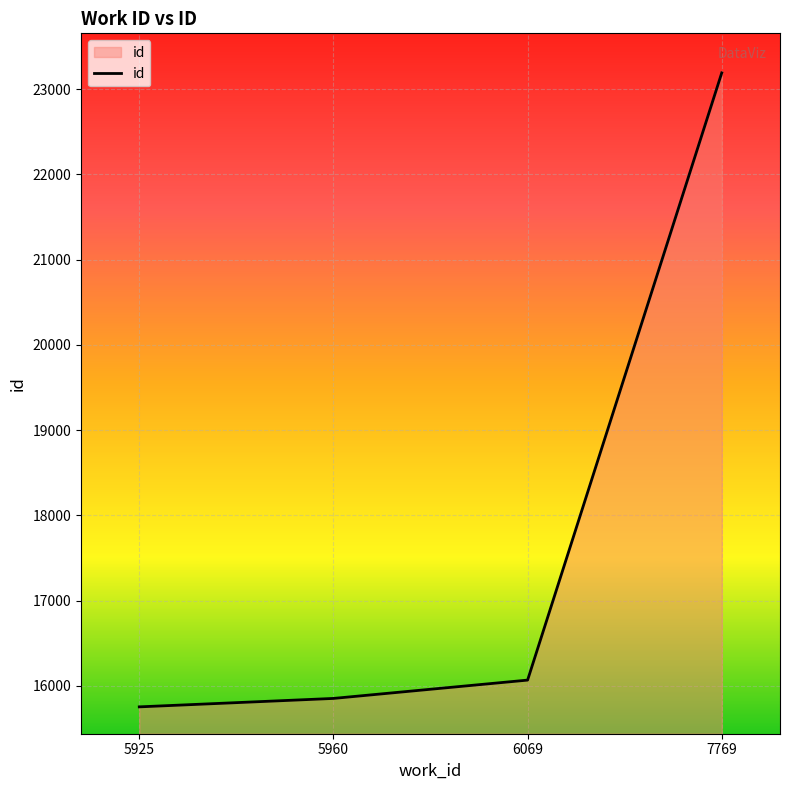

At which label is the value closest to 19473?

6069